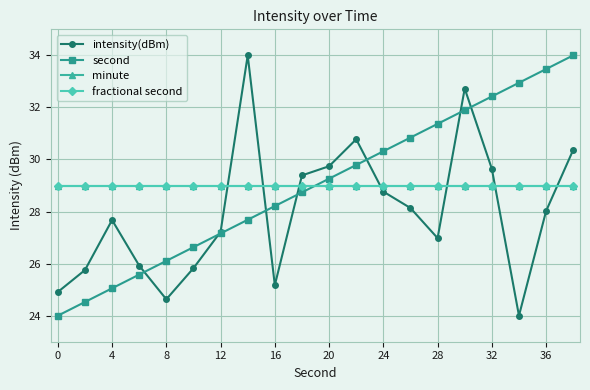

What are all the series names shown in the legend?

intensity(dBm), second, minute, fractional second